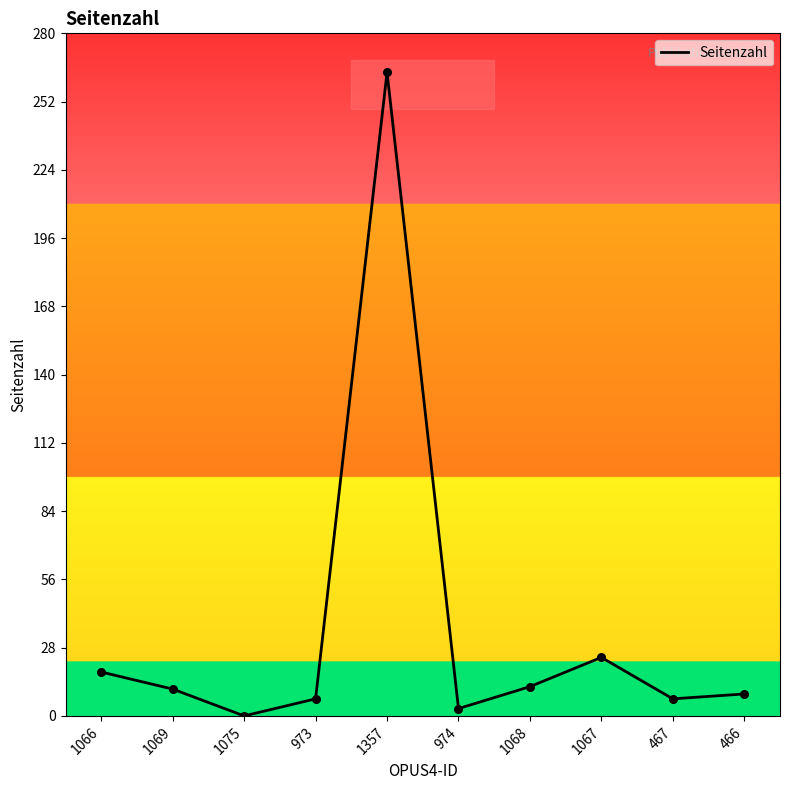

What is the change in value from 1075 to 1067?

+24